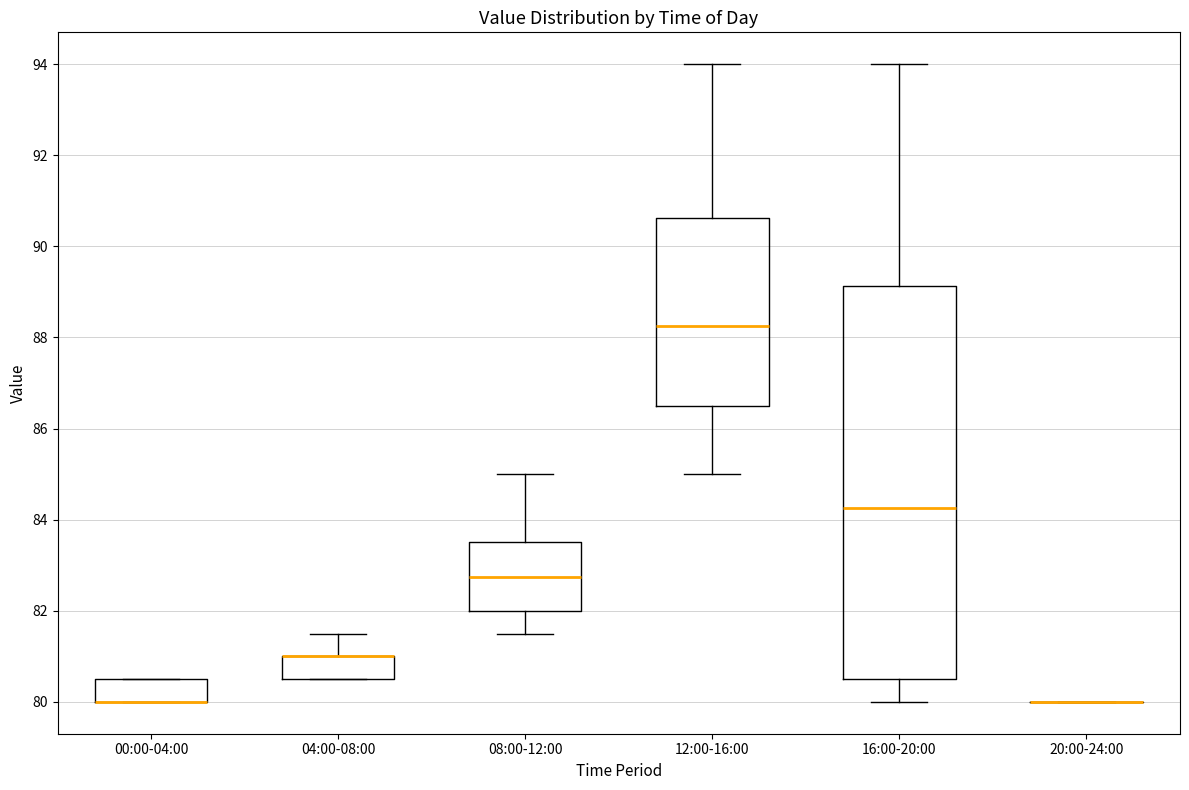

Where is the upper edge of the box for 12:00-16:00 on the y-axis? The values are not printed on the chart, so give them approximately, as read against the axis.

90.6